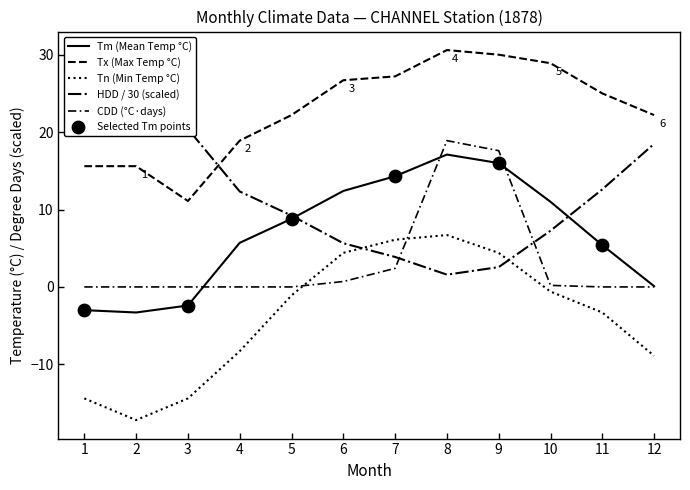

What are all the series names shown in the legend?

Tm, Tx, Tn, HDD, CDD